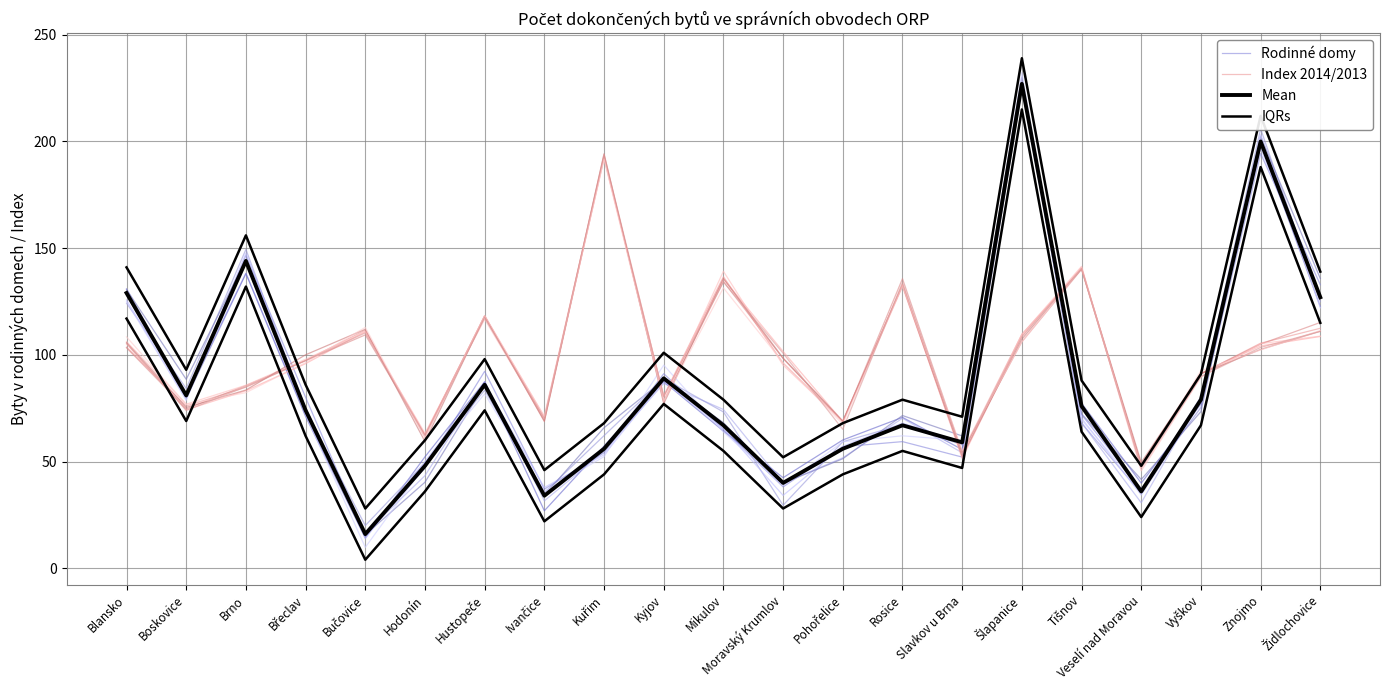

Reading left to right, extract all data points from this chart.

Rodinné domy: Blansko=131.0	Boskovice=80.4	Brno=146.6	Břeclav=80.1	Bučovice=15.1	Hodonín=47.1	Hustopeče=92.3	Ivančice=37.1	Kuřim=54.1	Kyjov=91.2	Mikulov=65.1	Moravský Krumlov=38.1	Pohořelice=57.0	Rosice=59.3	Slavkov u Brna=52.1	Šlapanice=224.8	Tišnov=71.9	Veselí nad Moravou=37.3	Vyškov=75.4	Znojmo=194.4	Židlochovice=132.9
Index 2014/2013: Blansko=103.6	Boskovice=76.0	Brno=84.8	Břeclav=97.4	Bučovice=111.6	Hodonín=61.2	Hustopeče=118.1	Ivančice=70.4	Kuřim=192.0	Kyjov=80.9	Mikulov=136.6	Moravský Krumlov=96.1	Pohořelice=68.7	Rosice=132.8	Slavkov u Brna=54.0	Šlapanice=109.7	Tišnov=140.2	Veselí nad Moravou=48.5	Vyškov=91.1	Znojmo=105.5	Židlochovice=112.5
Mean: Blansko=129.0	Boskovice=81.0	Brno=144.0	Břeclav=74.0	Bučovice=16.0	Hodonín=48.0	Hustopeče=86.0	Ivančice=34.0	Kuřim=56.0	Kyjov=89.0	Mikulov=67.0	Moravský Krumlov=40.0	Pohořelice=56.0	Rosice=67.0	Slavkov u Brna=59.0	Šlapanice=227.0	Tišnov=76.0	Veselí nad Moravou=36.0	Vyškov=79.0	Znojmo=200.0	Židlochovice=127.0
IQRs: Blansko=141.0	Boskovice=93.0	Brno=156.0	Břeclav=86.0	Bučovice=28.0	Hodonín=60.0	Hustopeče=98.0	Ivančice=46.0	Kuřim=68.0	Kyjov=101.0	Mikulov=79.0	Moravský Krumlov=52.0	Pohořelice=68.0	Rosice=79.0	Slavkov u Brna=71.0	Šlapanice=239.0	Tišnov=88.0	Veselí nad Moravou=48.0	Vyškov=91.0	Znojmo=212.0	Židlochovice=139.0